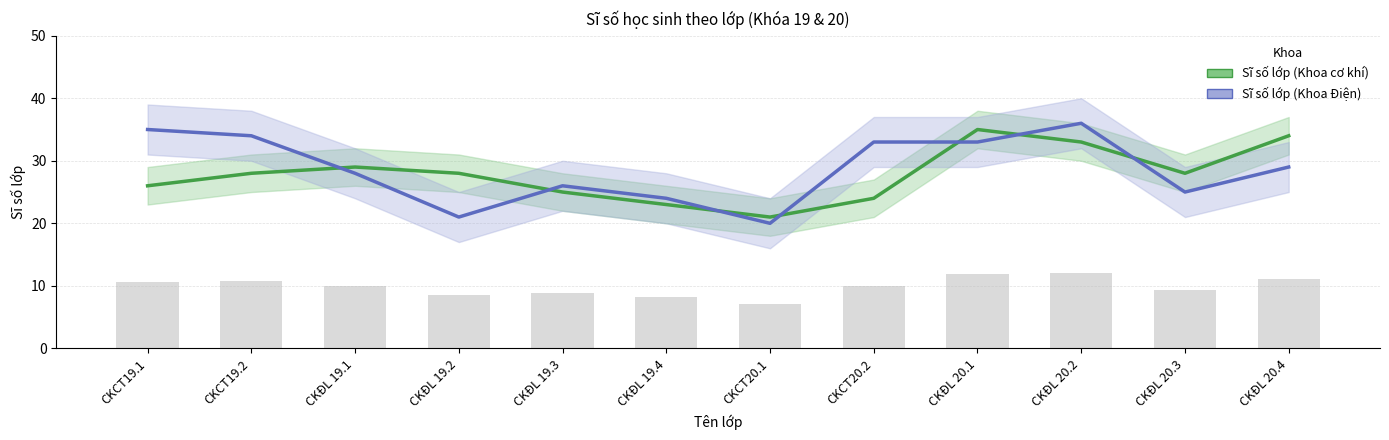

What is the value of the Sĩ số lớp (Khoa Điện) bar at the 3rd from the left?

28